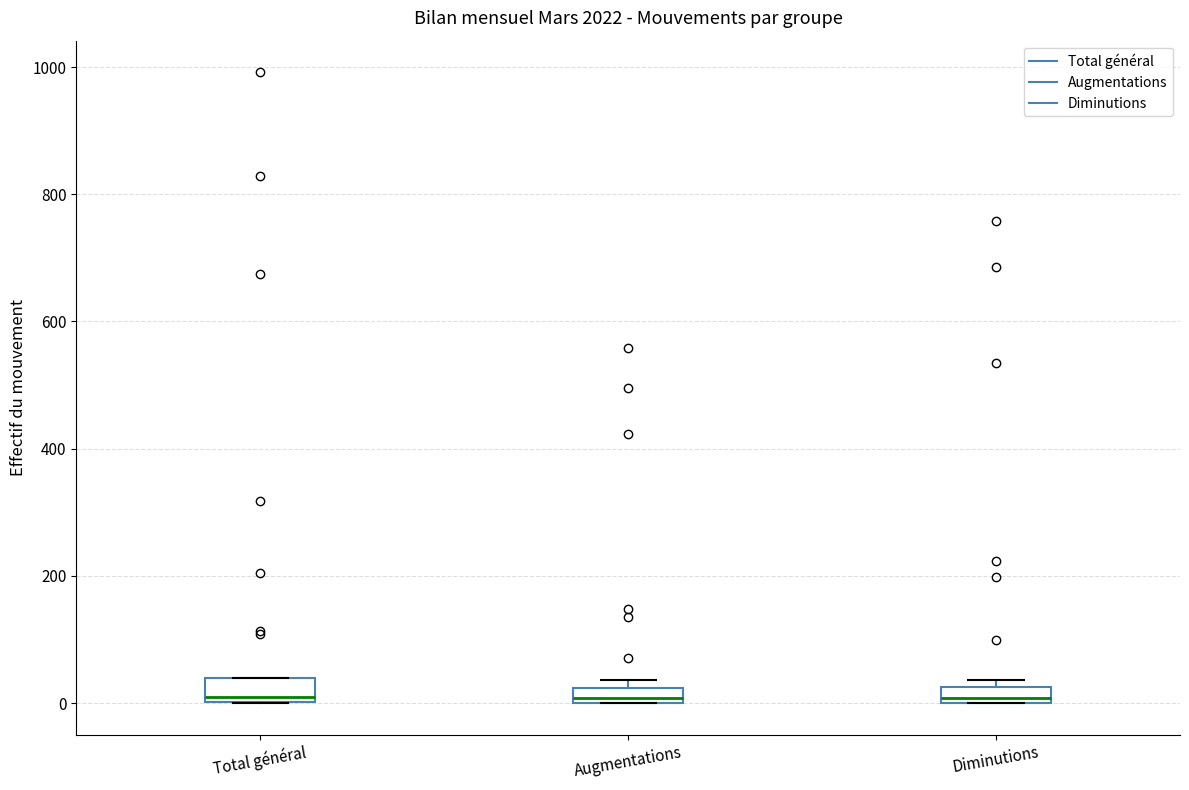

Where is the upper edge of the box for Diminutions on the y-axis? The values are not printed on the chart, so give them approximately, as read against the axis.

20